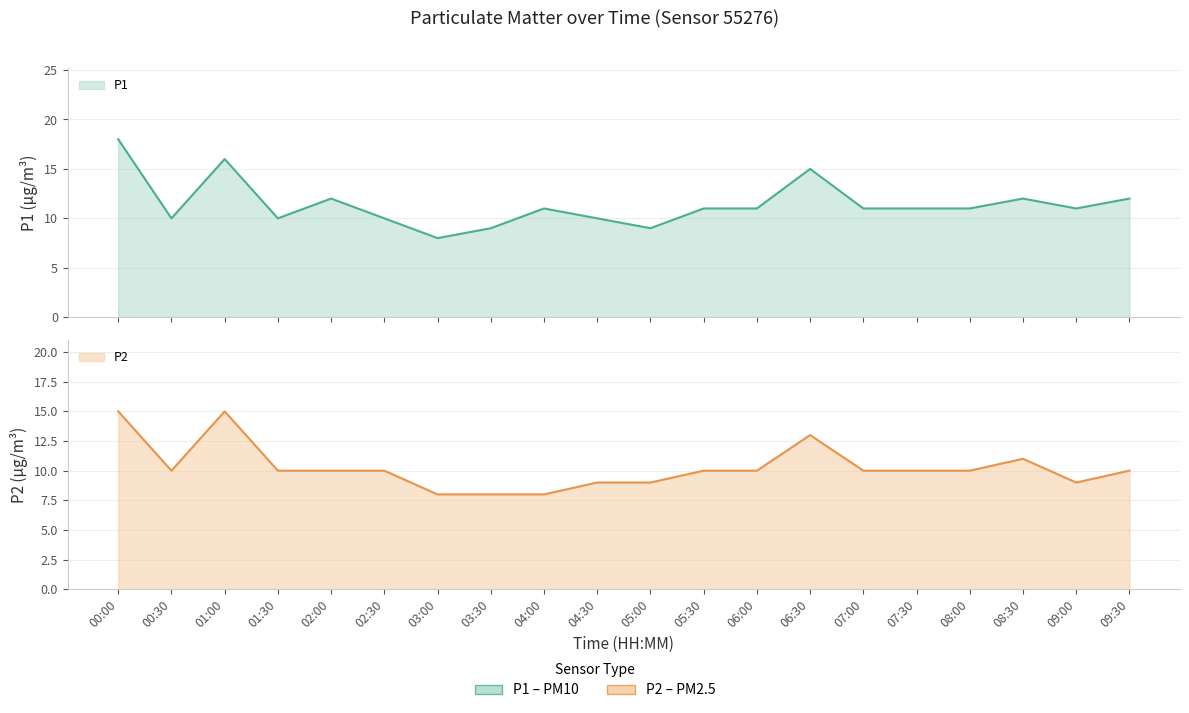

The value of P1 at 08:00 is 11. True or false?

True